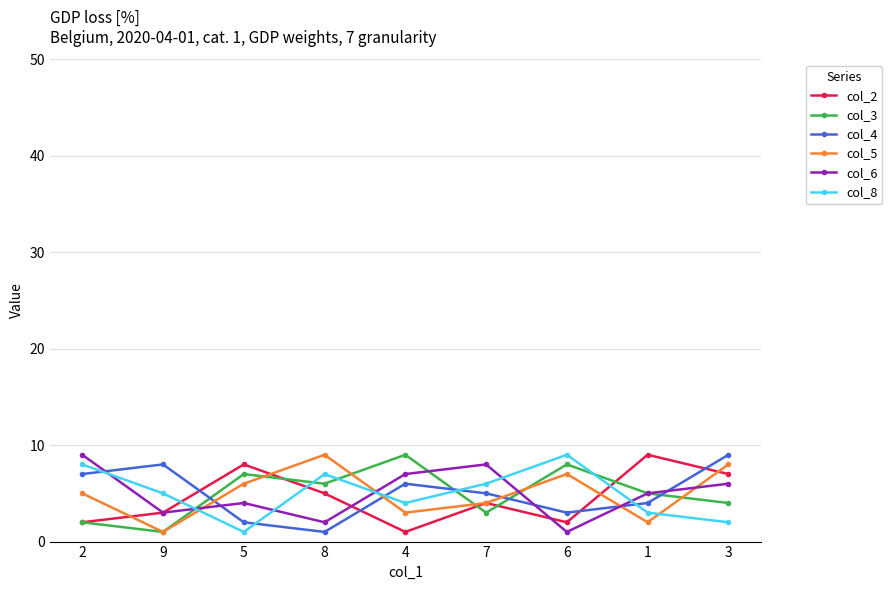

Is it true that col_2 equals 5 at 8?

True